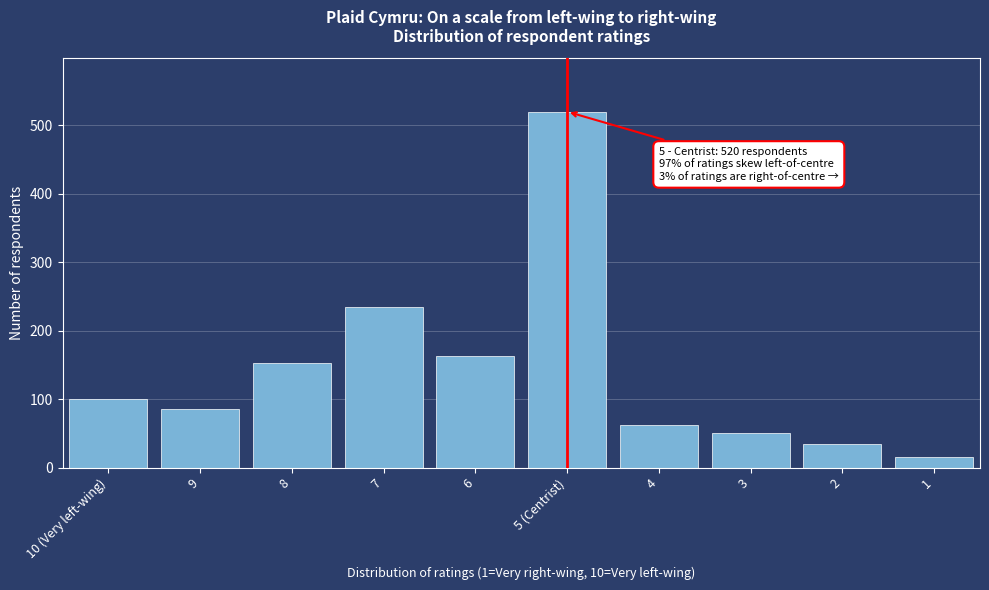

Reading left to right, transcribe all the data shown in this chart.

100	85	153	235	163	520	62	50	34	16